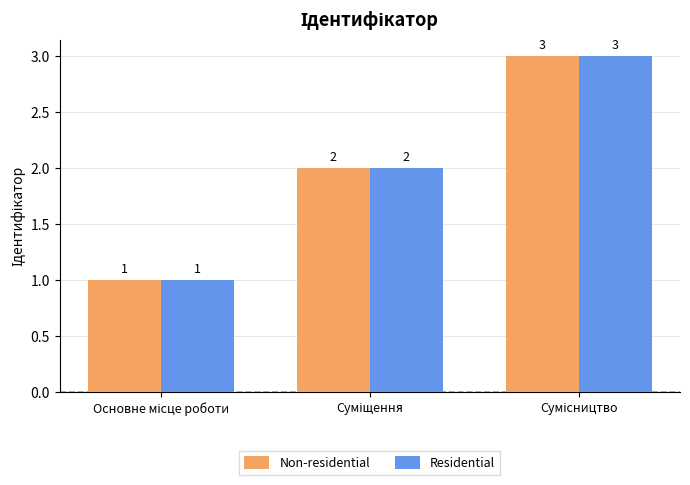

What is the maximum value shown in the chart?

3